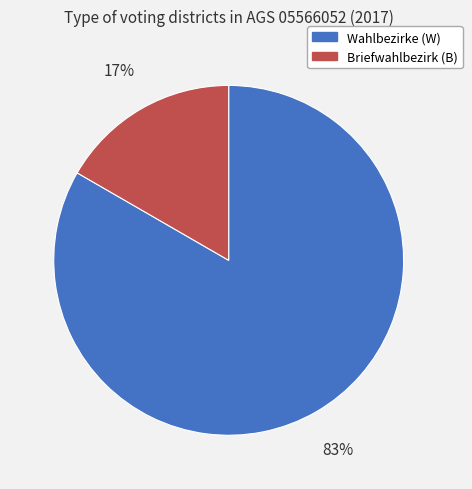

To the nearest percent, what percentage of the pie is Briefwahlbezirk (B)?

17%